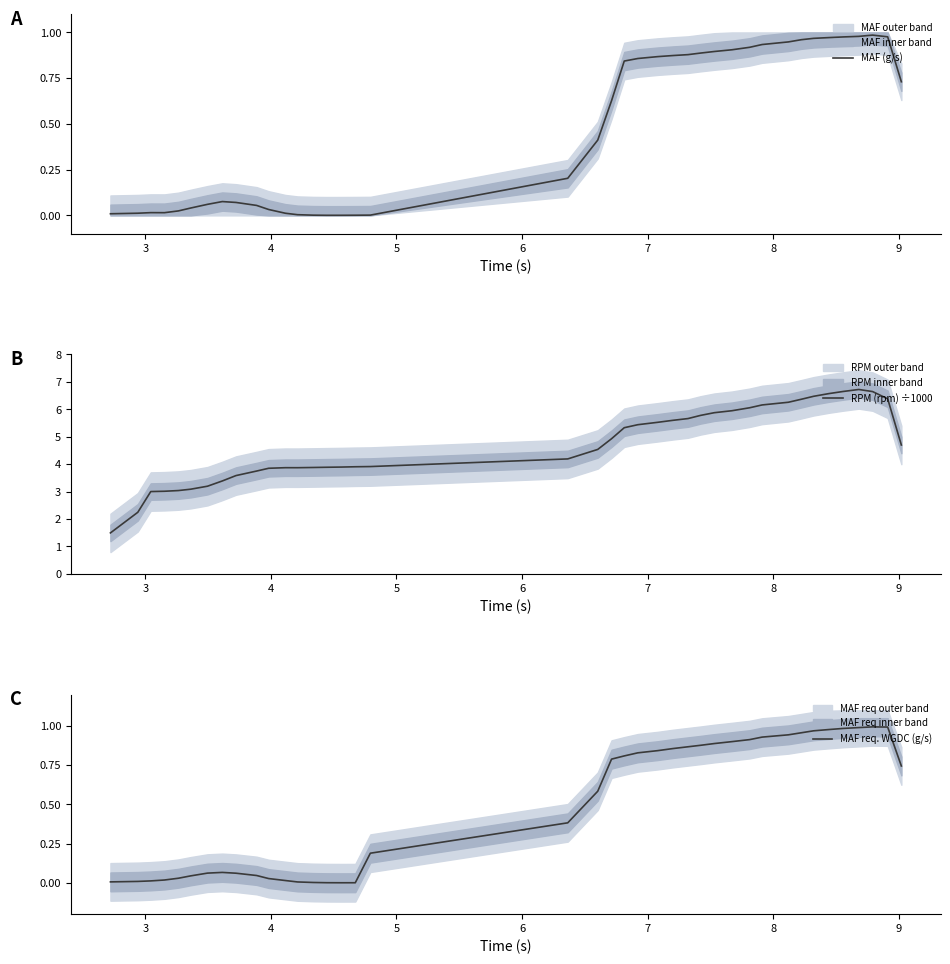

Does the chart display data point markers on the line(s)?

No